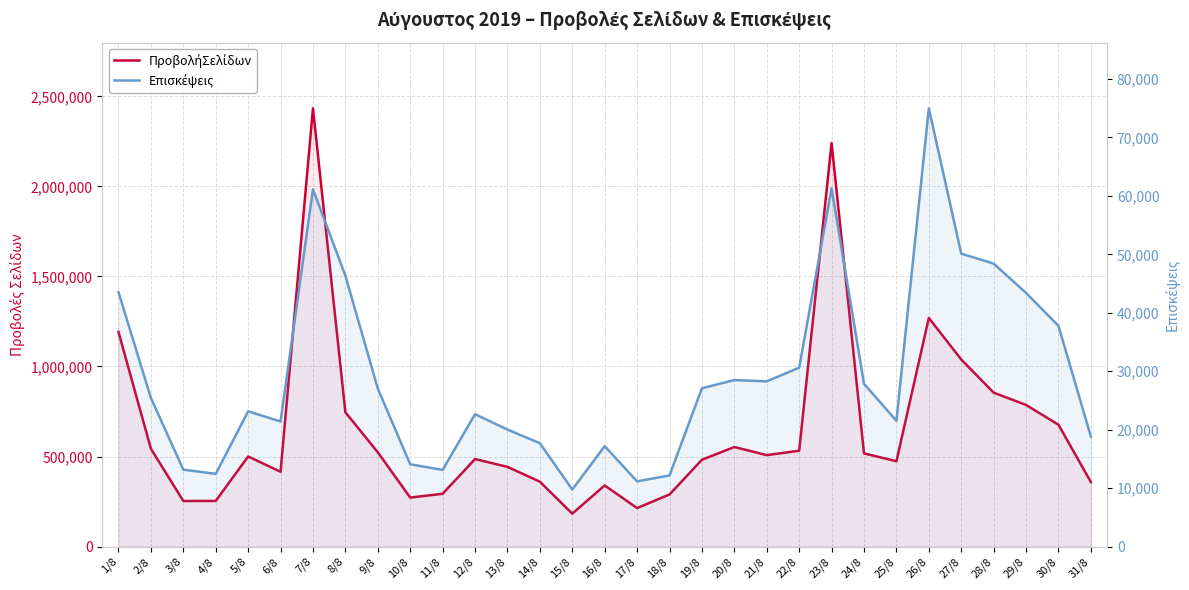

Where is the first local maximum for Επισκέψεις?

5/8